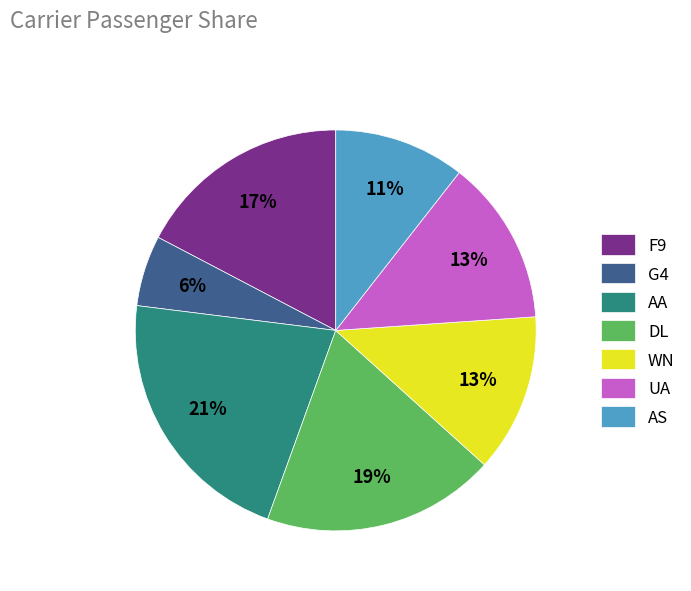

Do UA and AA together represent more than half of the pie?

No